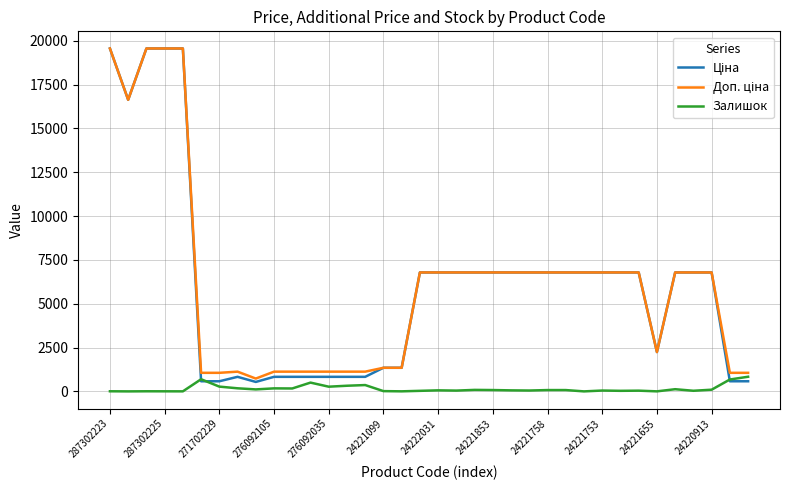

What is the highest value of the Залишок series?

836.0